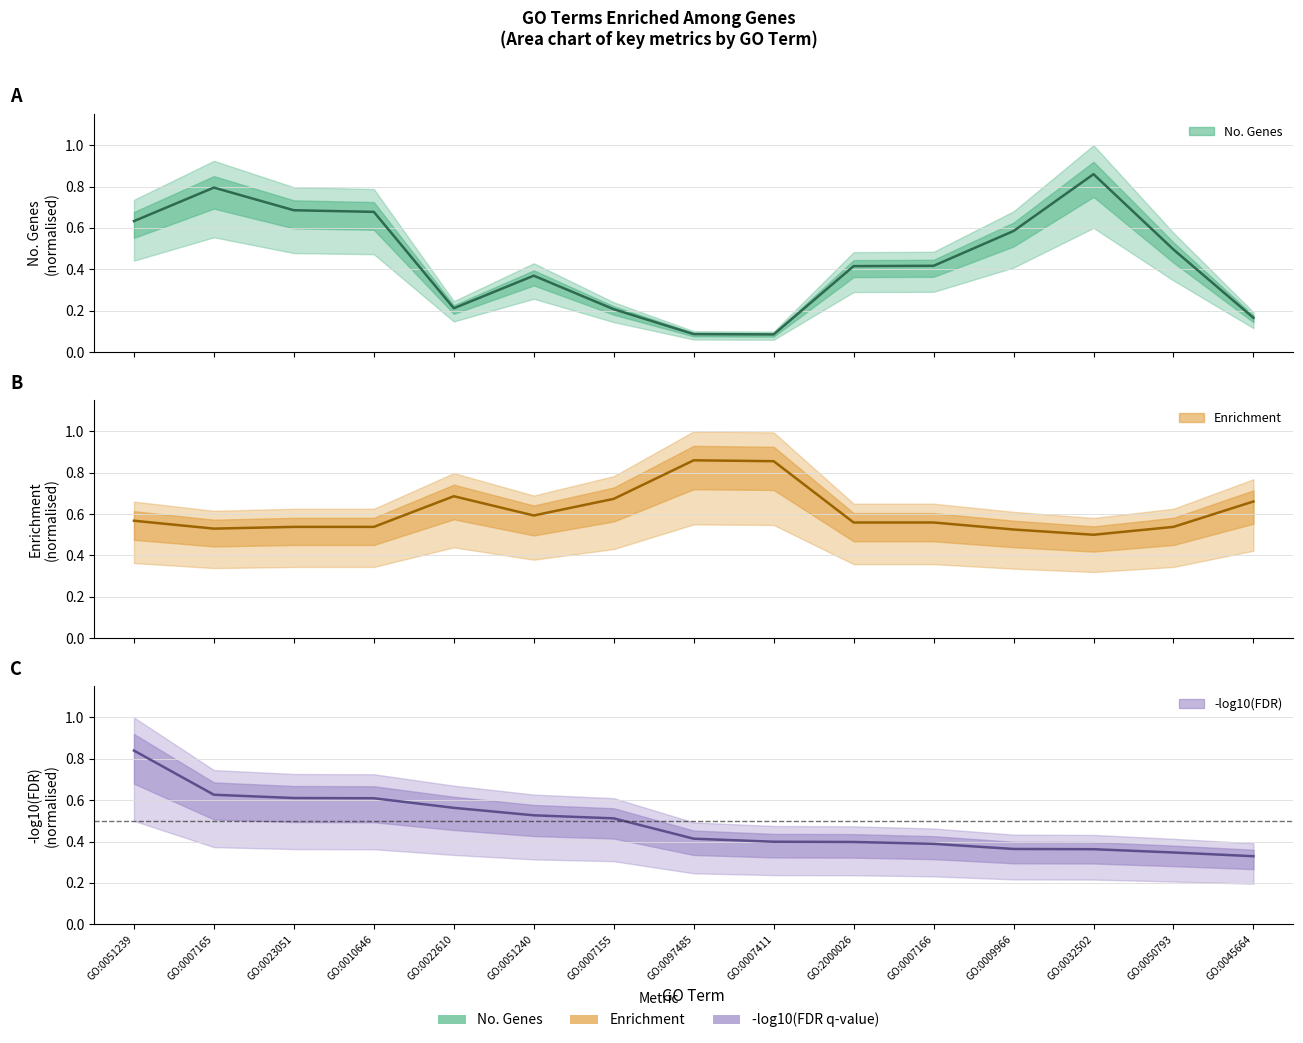

The value of No. Genes (median) at GO:0007411 is 0.1. True or false?

False